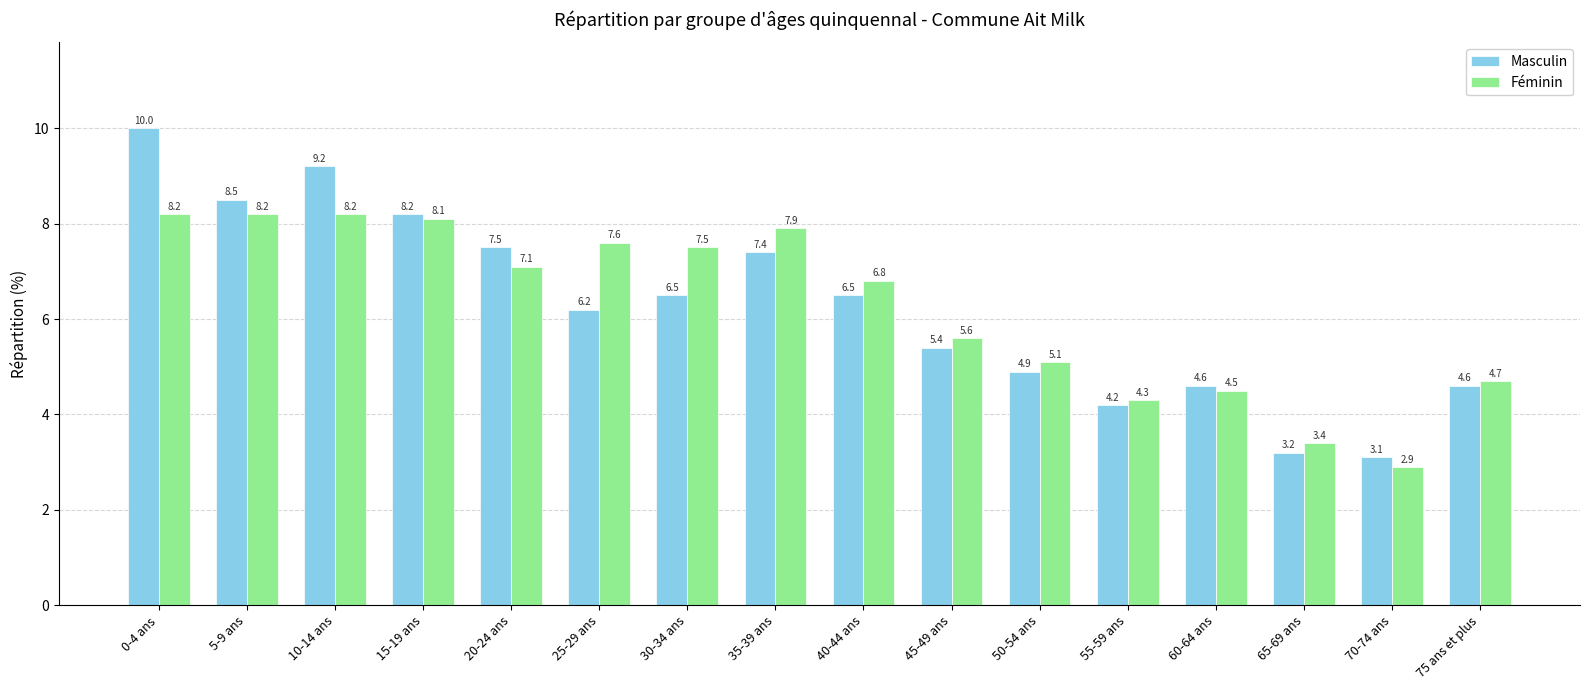

How many bars are there in total?

32